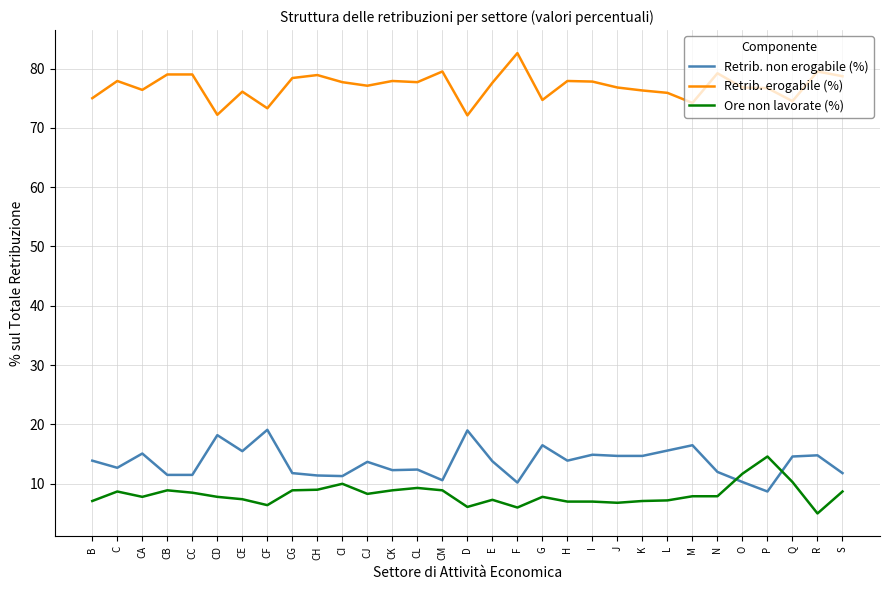

Is the value of Retrib. non erogabile (%) at CI greater than the value of Ore non lavorate (%) at CA?

Yes